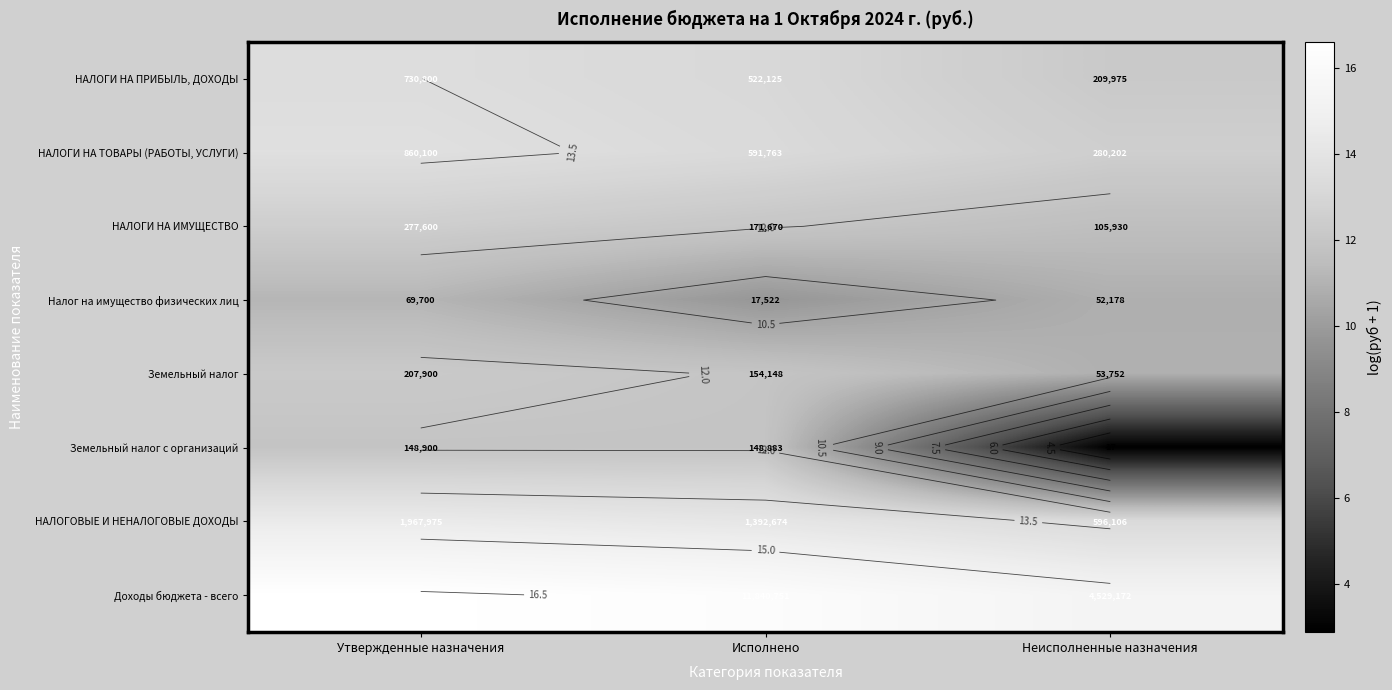

Which category has the lowest value in the НАЛОГОВЫЕ И НЕНАЛОГОВЫЕ ДОХОДЫ series?

Неисполненные назначения